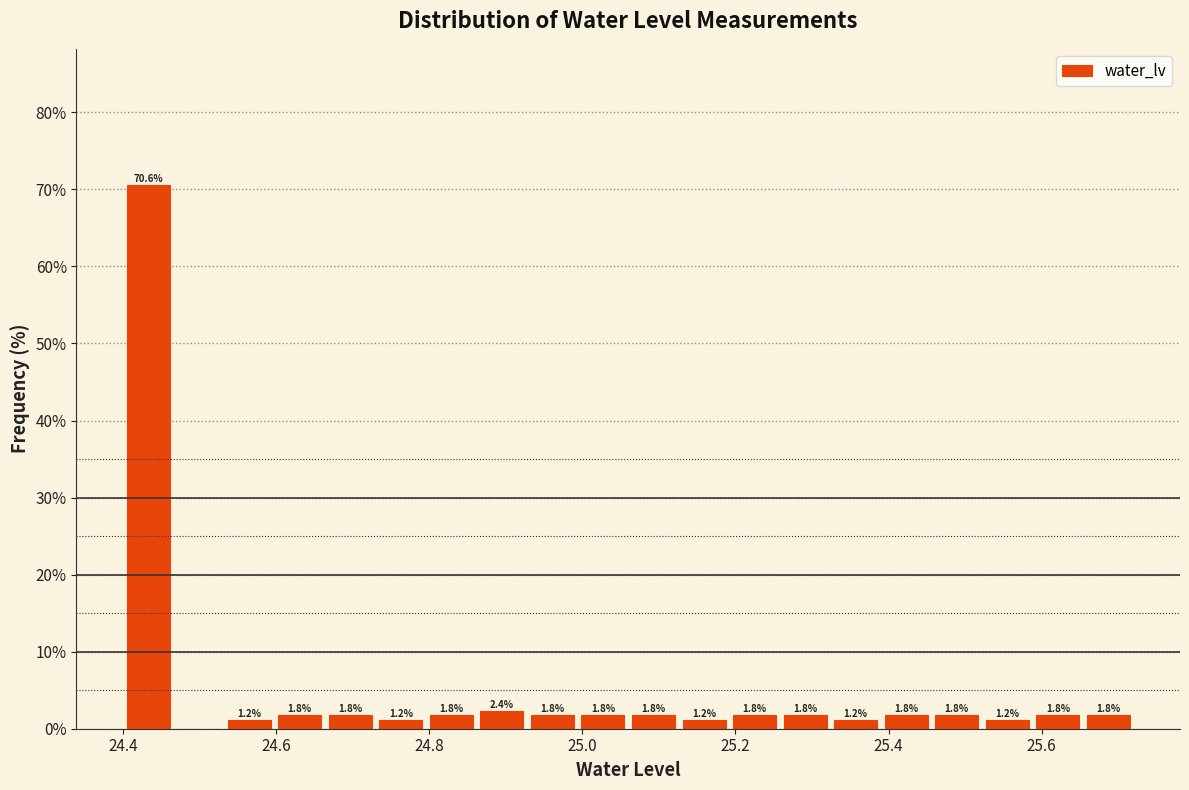

Read against the x-axis, roughly where is the centre of the tallest bar?

24.44